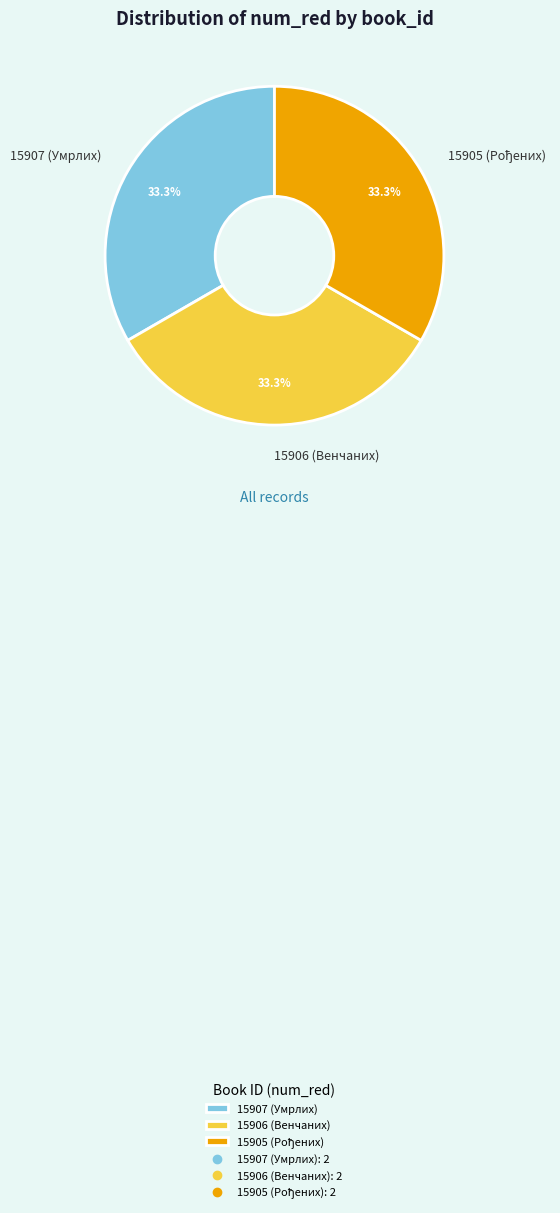

Does 15907 (Умрлих) account for over 50% of the chart?

No